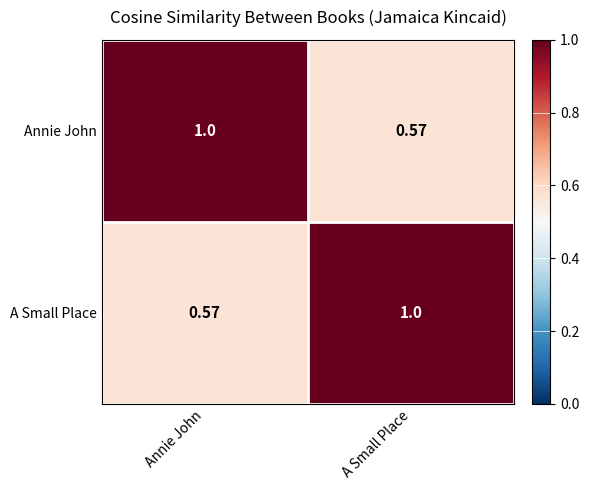

At which label does A Small Place reach its minimum?

Annie John